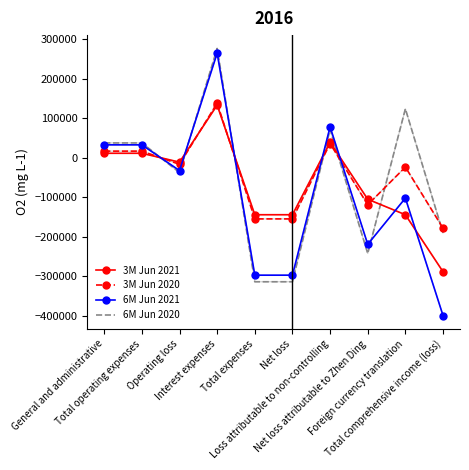

What is the lowest value of the 3M Jun 2021 series?

-288536